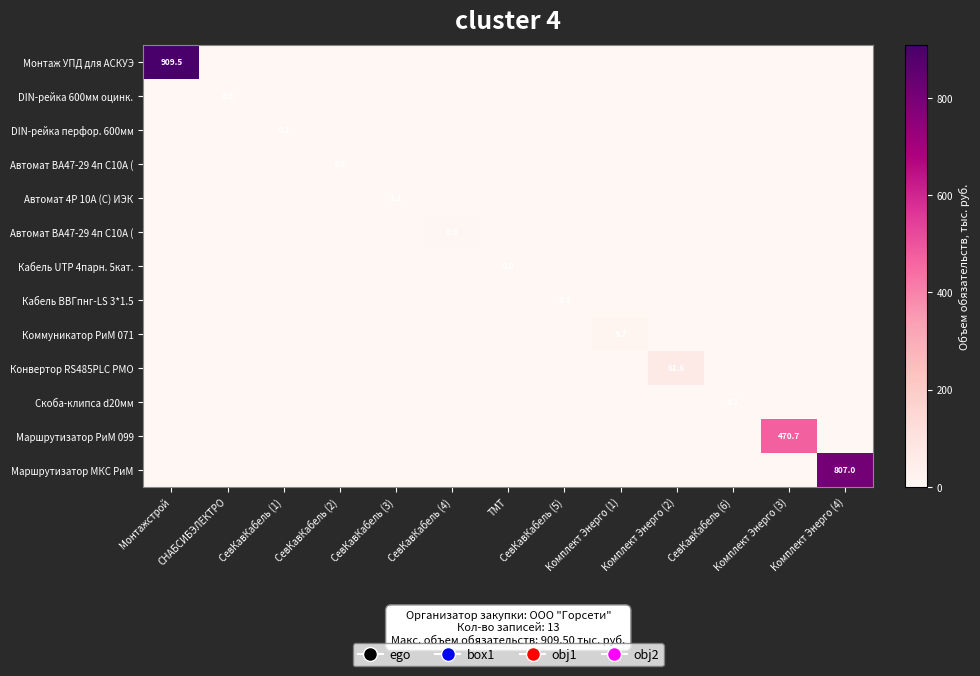

What is the total value across all series at СевКавКабель (5)?

0.1